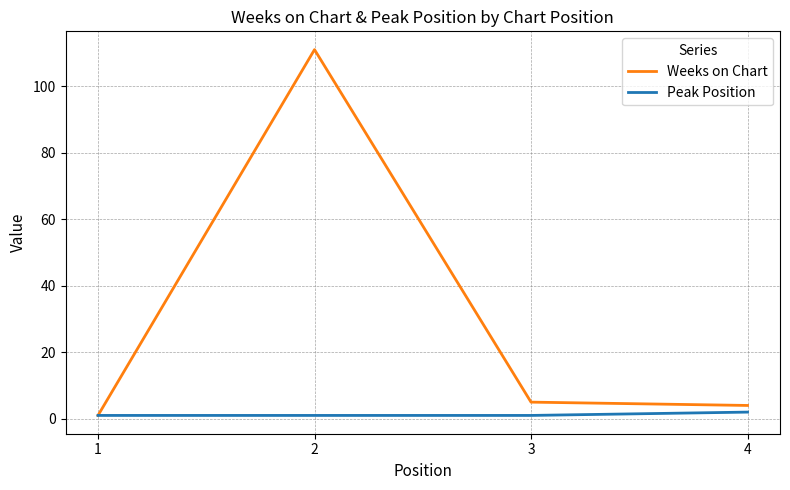

The Peak Position series shows 1 at 3. True or false?

True